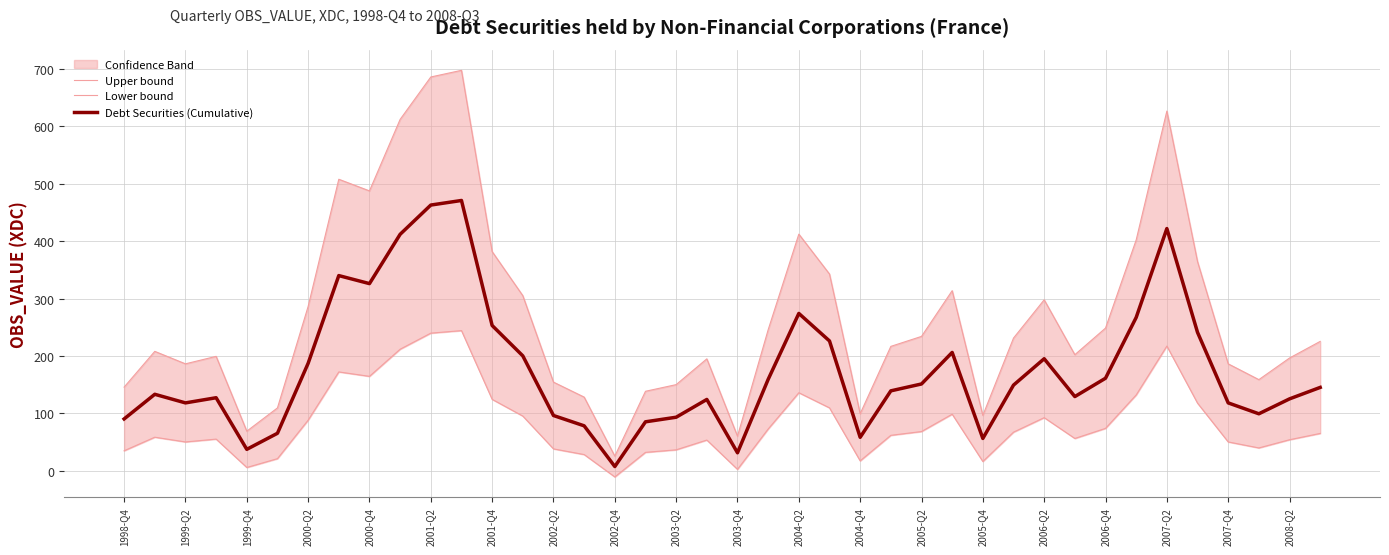

The value of Debt Securities (Cumulative) at 2004-Q2 is 89. True or false?

False